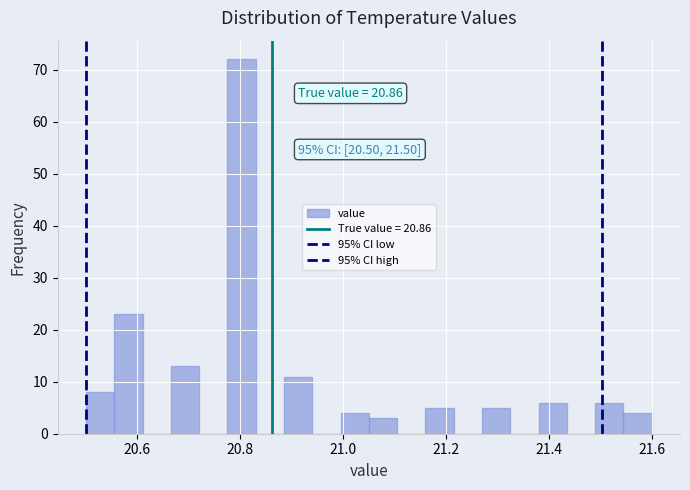

Read against the x-axis, roughly where is the centre of the tallest bar?

20.80